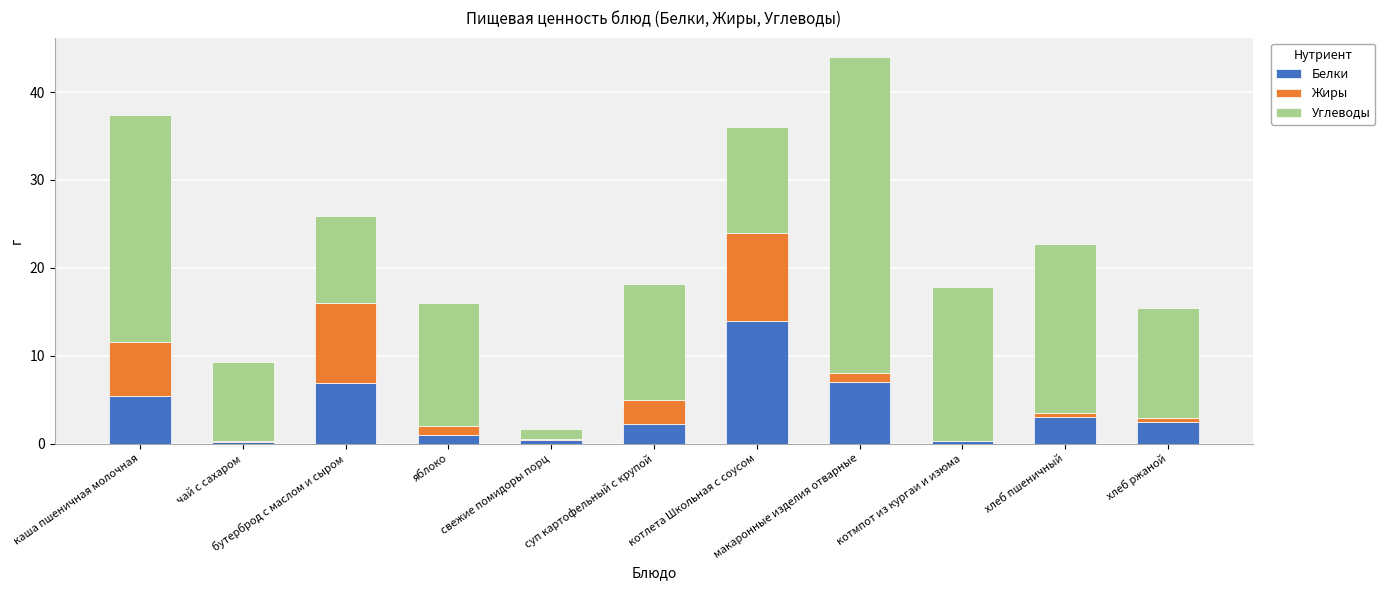

What is the maximum value for Белки?

14.0